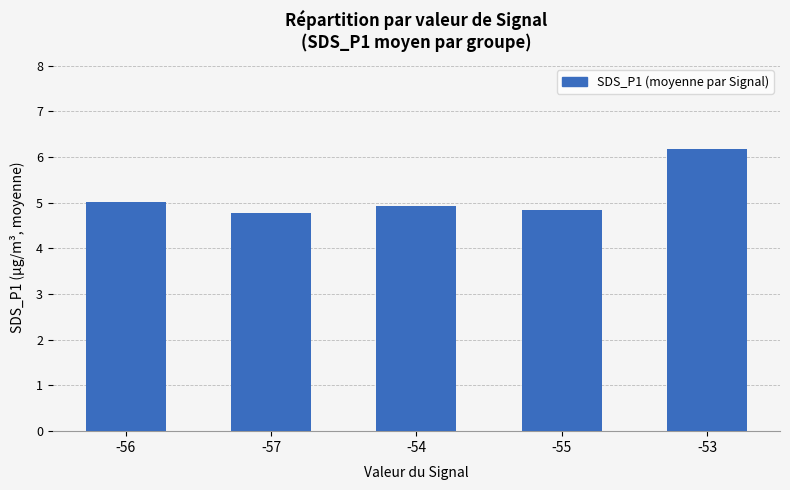

True or false: the data shows 5.0 at -56.

True